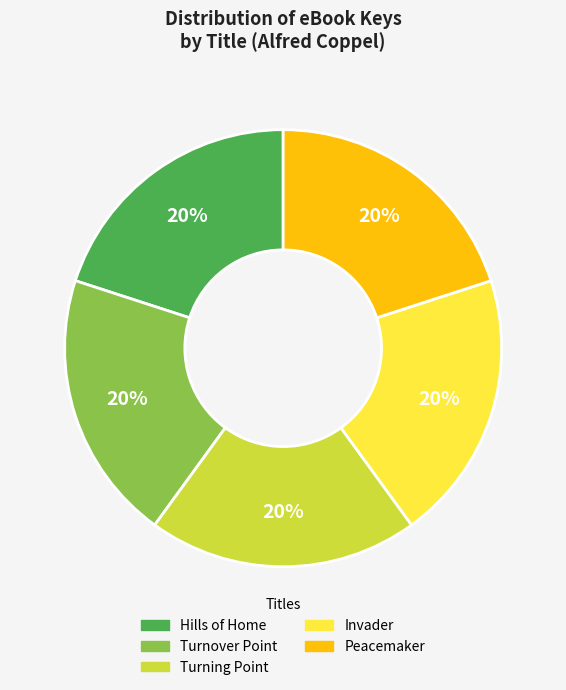

How many slices are in this pie chart?

5